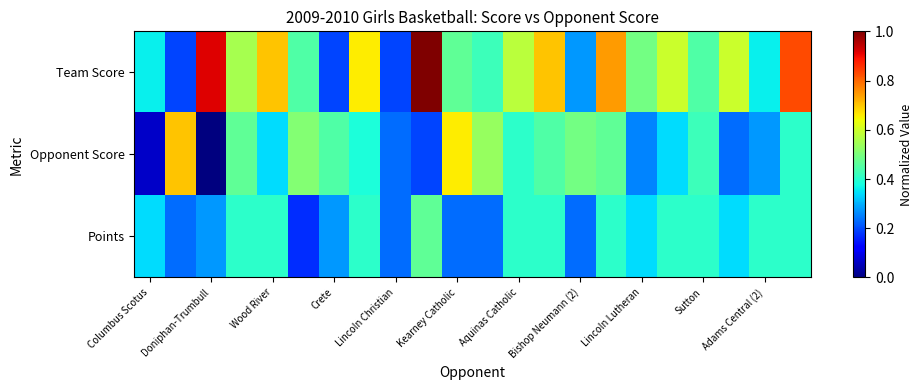

Reading left to right, transcribe all the data shown in this chart.

Team Score: 0.4	0.2	0.9	0.6	0.7	0.4	0.2	0.7	0.2	1.0	0.5	0.4	0.6	0.7	0.3	0.7	0.5	0.6	0.4	0.6	0.4	0.8
Opponent Score: 0.1	0.7	0.0	0.5	0.3	0.5	0.4	0.4	0.2	0.2	0.7	0.5	0.4	0.4	0.5	0.5	0.3	0.3	0.4	0.2	0.3	0.4
Points: 0.3	0.2	0.3	0.4	0.4	0.2	0.3	0.4	0.2	0.5	0.2	0.2	0.4	0.4	0.2	0.4	0.3	0.4	0.4	0.3	0.4	0.4